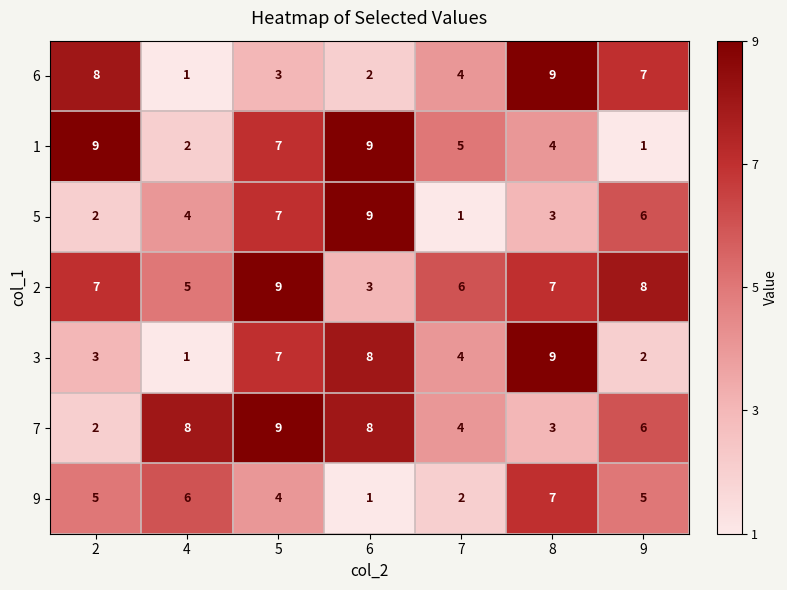

What is the difference between the second highest and second lowest values in the 7 series?

5